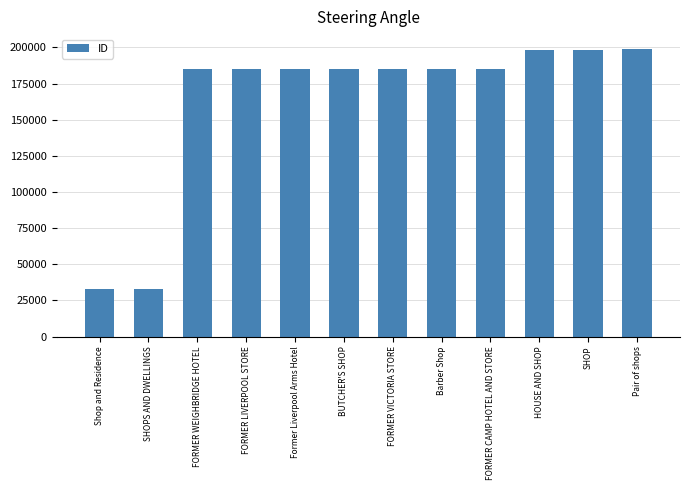

Which has a higher value, Pair of shops or SHOPS AND DWELLINGS?

Pair of shops